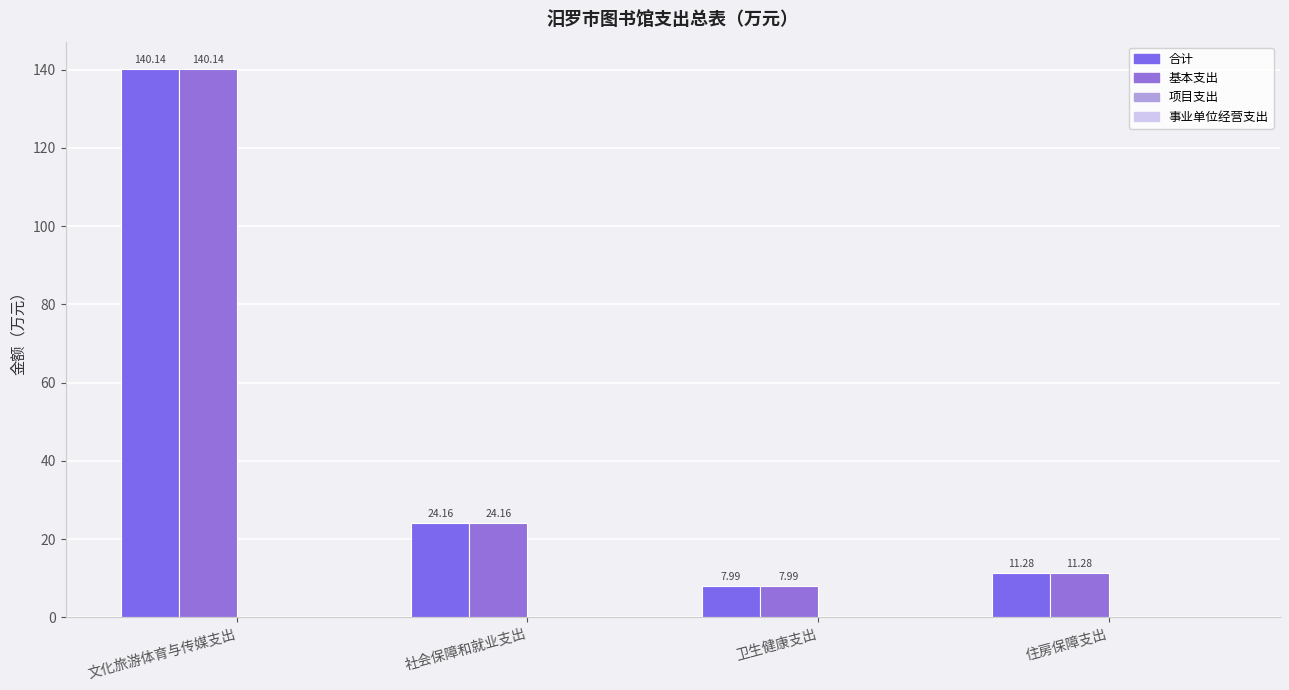

How many data points in 基本支出 are less than 24?

2